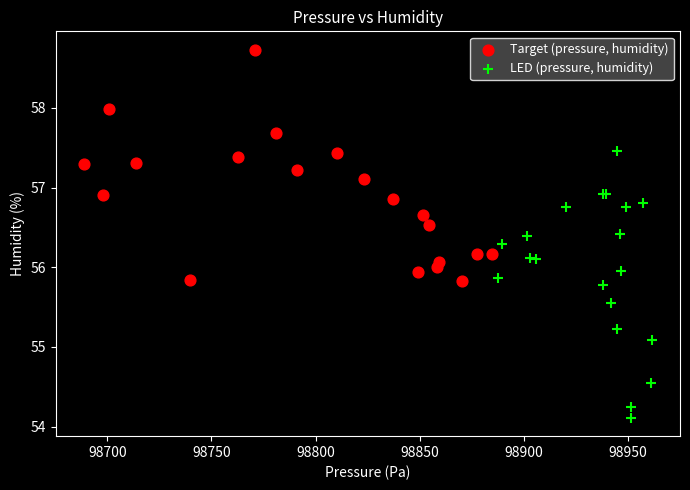

Which series contains the highest Y value?

Target (pressure, humidity)